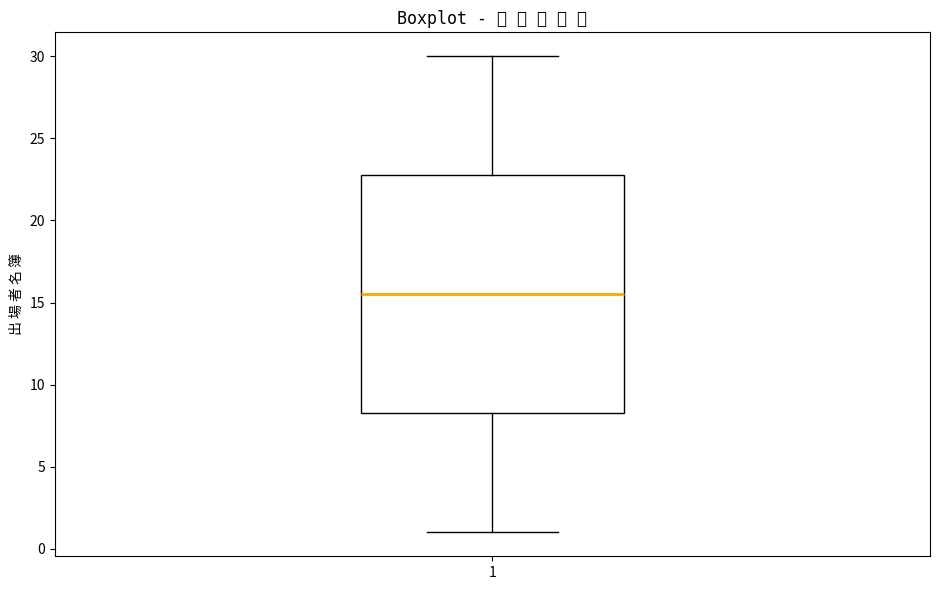

Read this box plot against the y-axis: the position of the median line, the range covered by the box, and the ends of both whiskers. The values are not printed on the chart, so give them approximately, as read against the axis.

median 15.5, box 8.5 to 23.0, whiskers 1.0 to 30.0